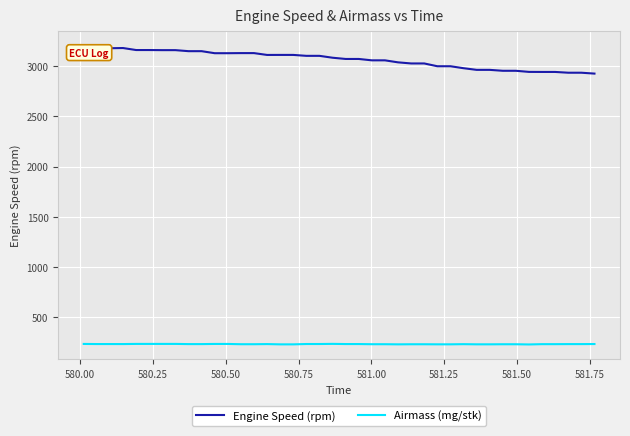

Which series has the largest range (max minus min)?

Engine Speed (rpm)